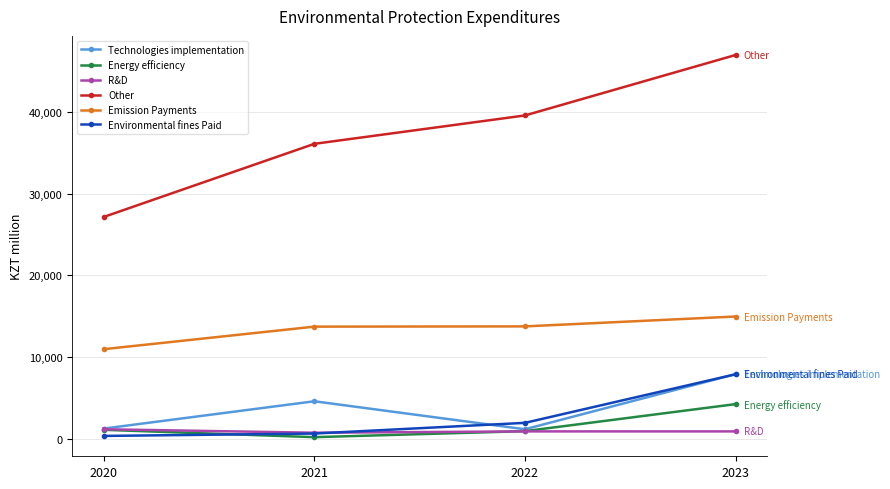

True or false: Other and R&D cross at least once.

False